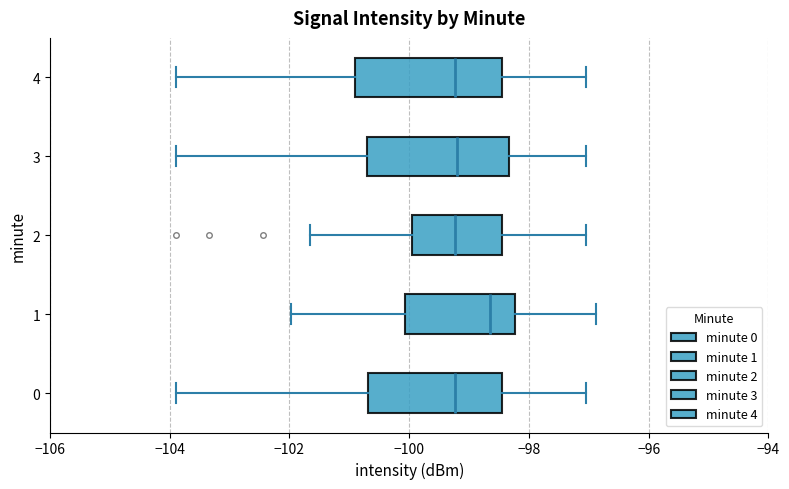

Where does the median line of the box at y = 2 sit on the x-axis? The values are not printed on the chart, so give them approximately, as read against the axis.

-99.2